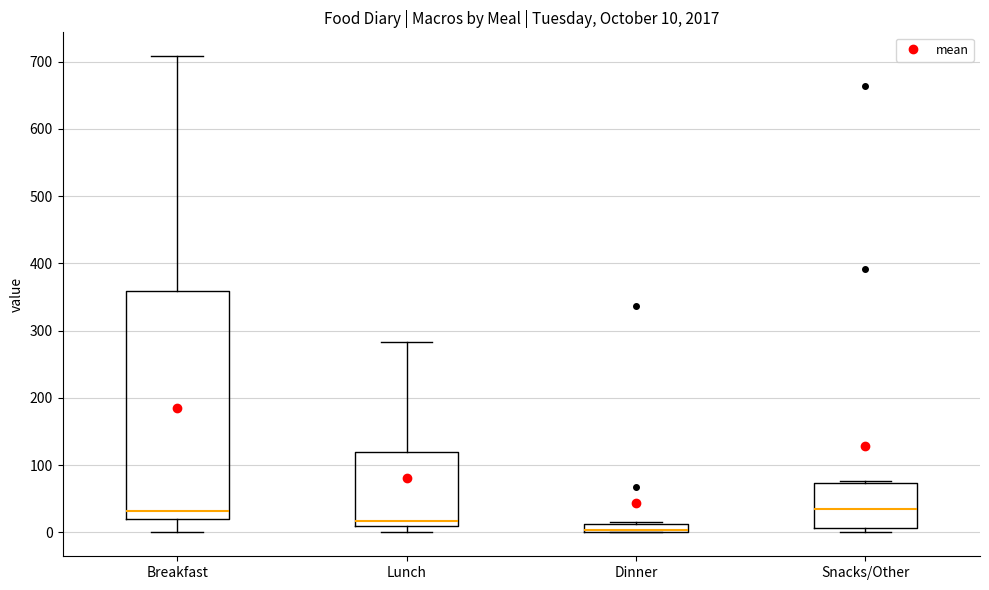

Comparing the boxes themselves (not the whiskers), which one is the tallest?

Breakfast